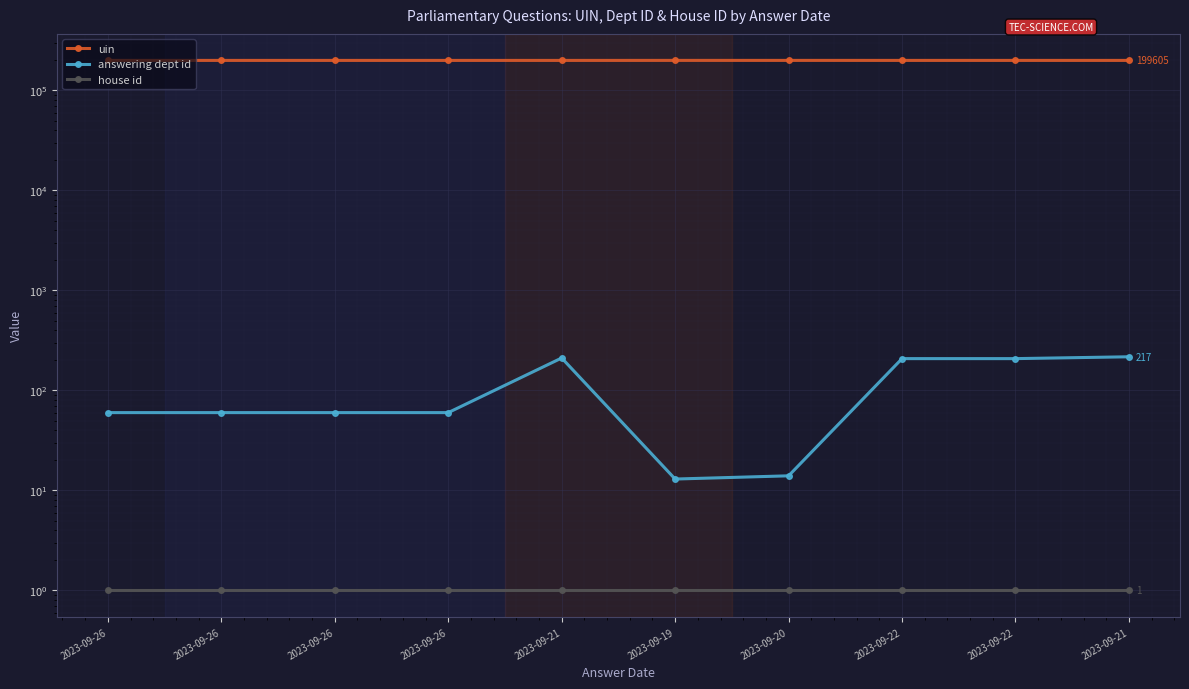

The value of answering dept id at 2023-09-22 is 130. True or false?

False